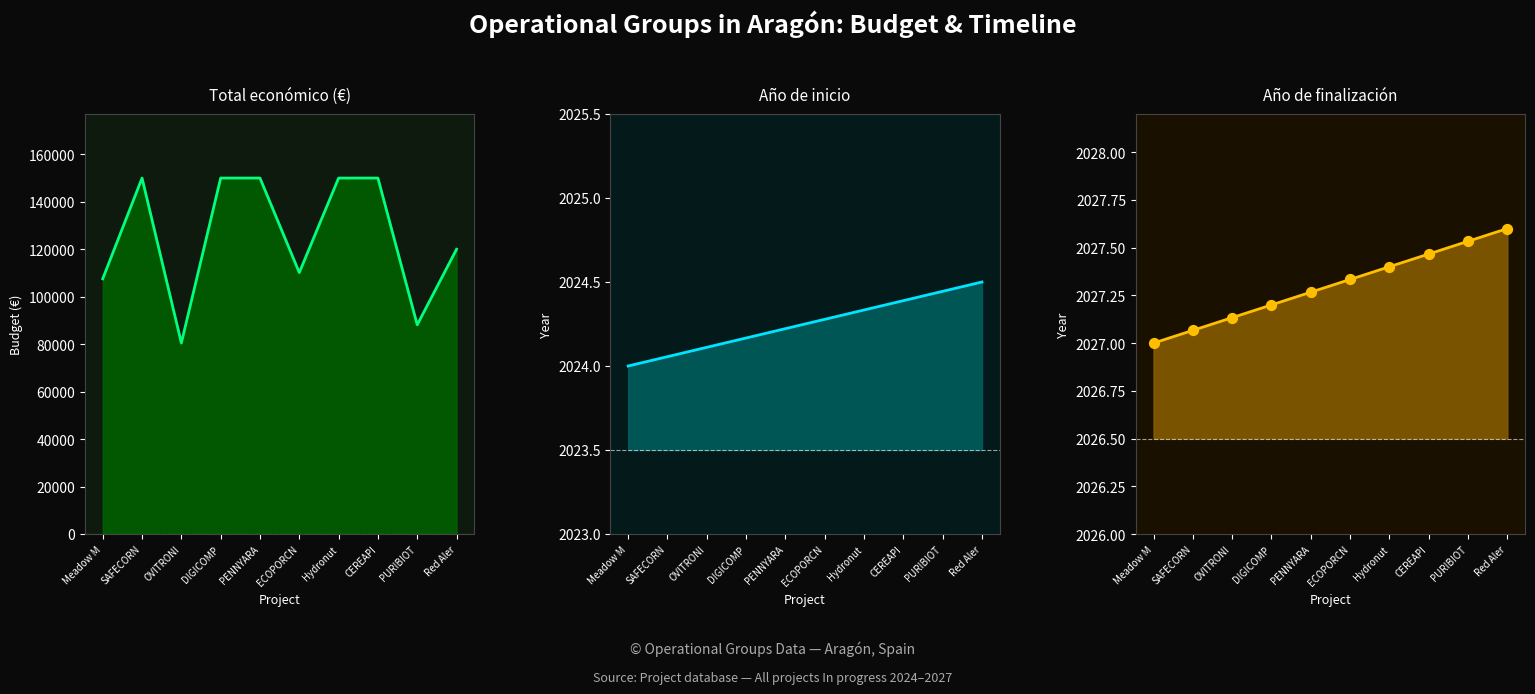

At which category is the sum across all series the highest?

CEREAPI